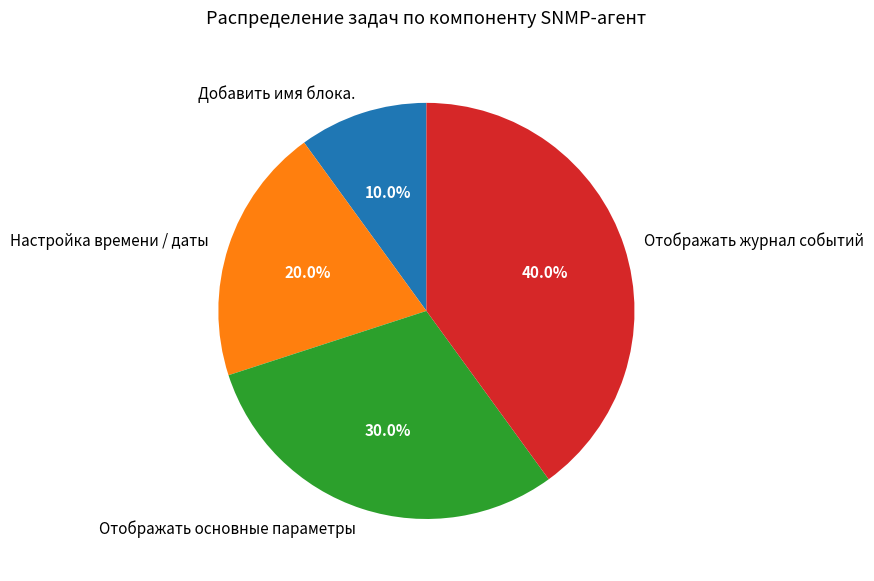

To the nearest percent, what is the average slice percentage?

25%